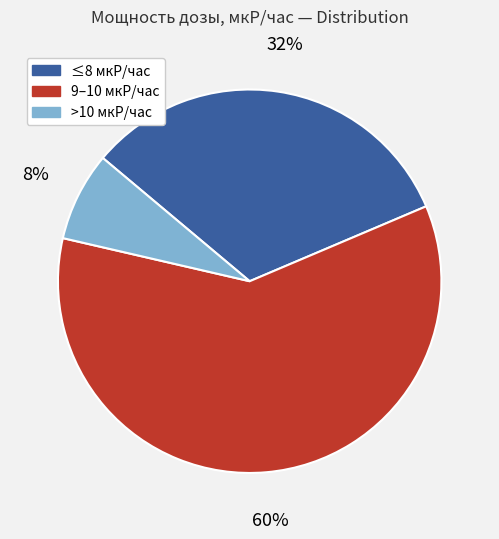

To the nearest percent, what is the average slice percentage?

33%